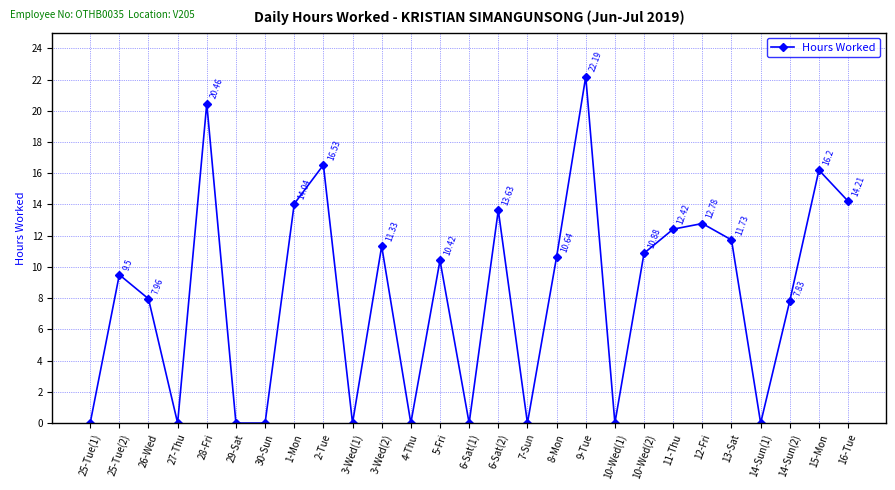

Is it true that the value at 10-Wed(2) is 16.0?

False